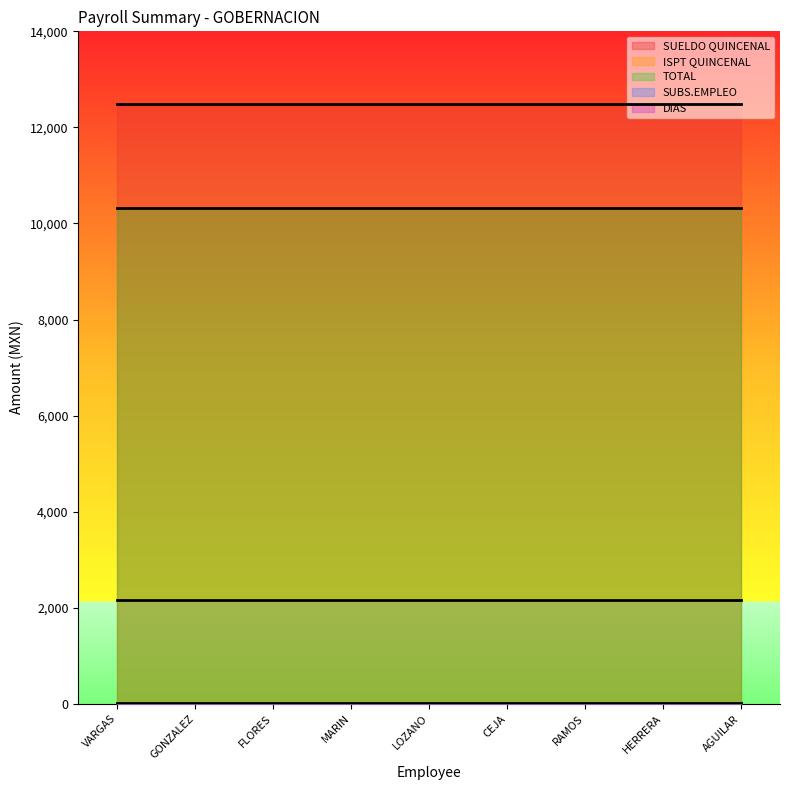

At which category does the chart reach its peak across all series?

MARTHA ELVA RUIZ VARGAS